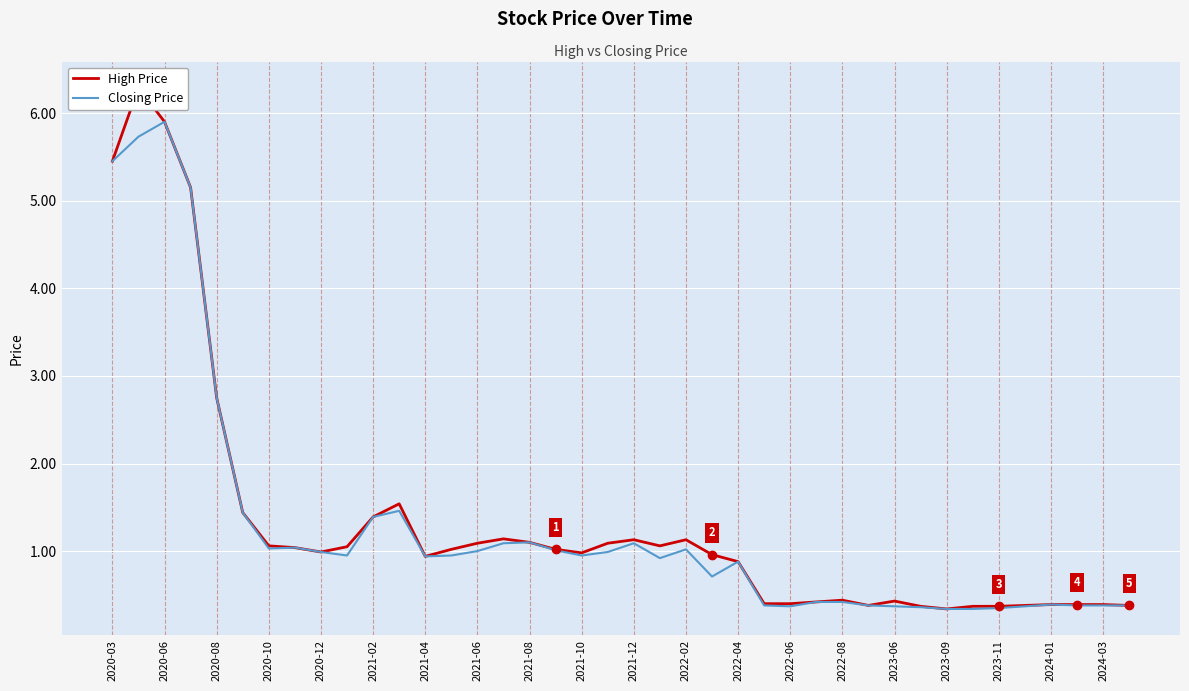

At which label is Closing Price closest to 3?

2020-08